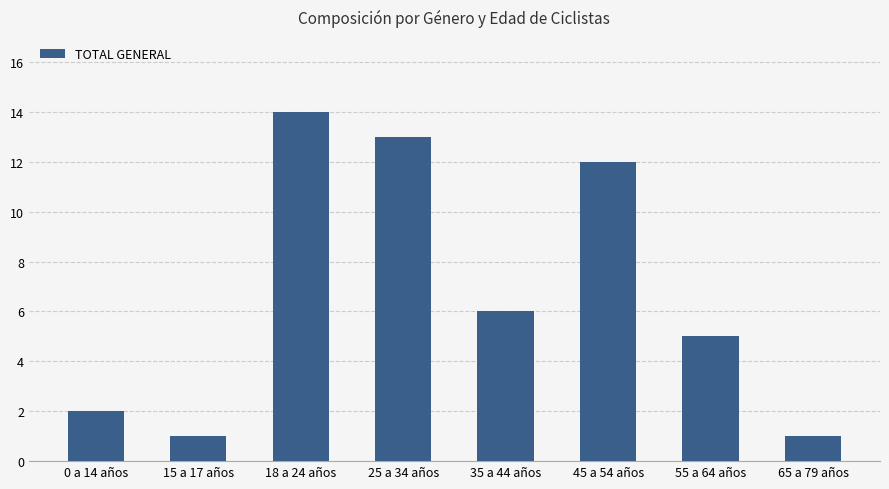

What is the ratio of the value at 18 a 24 años to the value at 35 a 44 años?

2.3